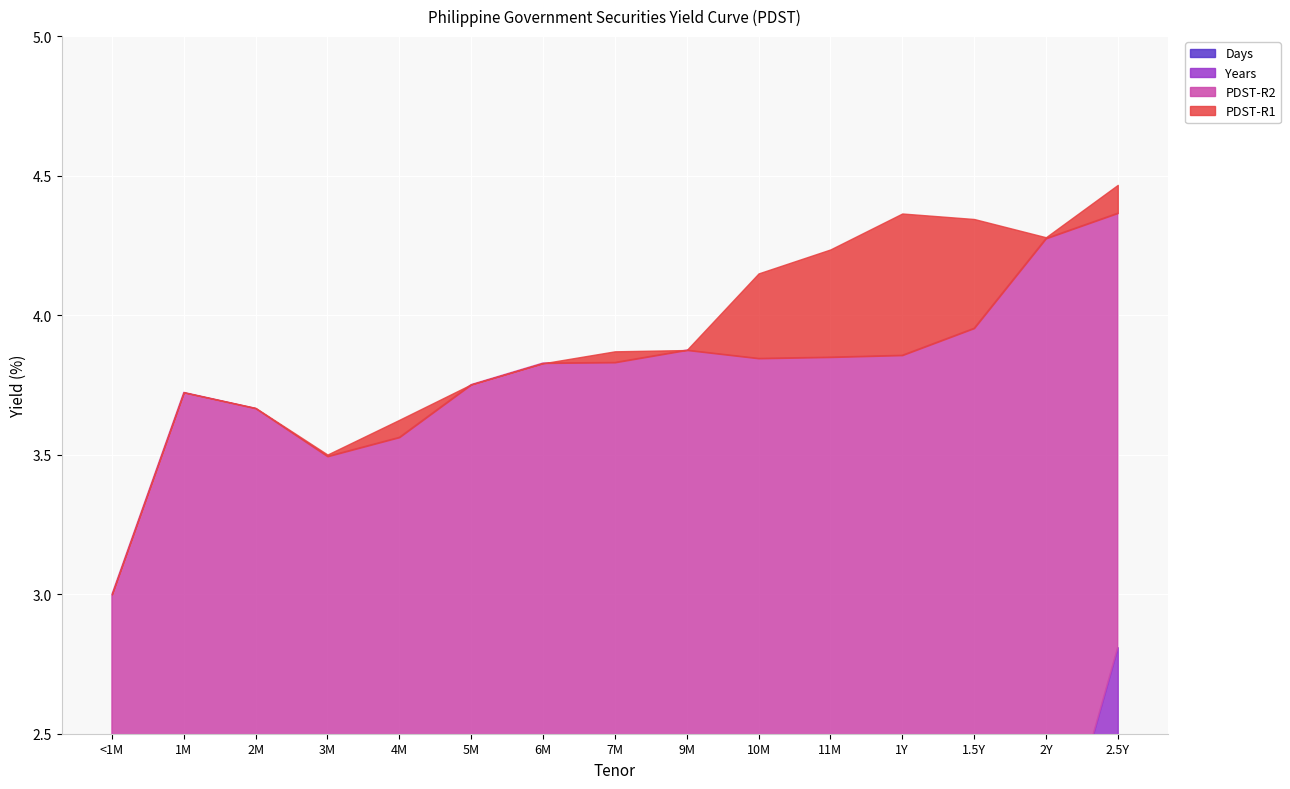

What is the difference between the maximum and minimum values in the Years series?

2.3